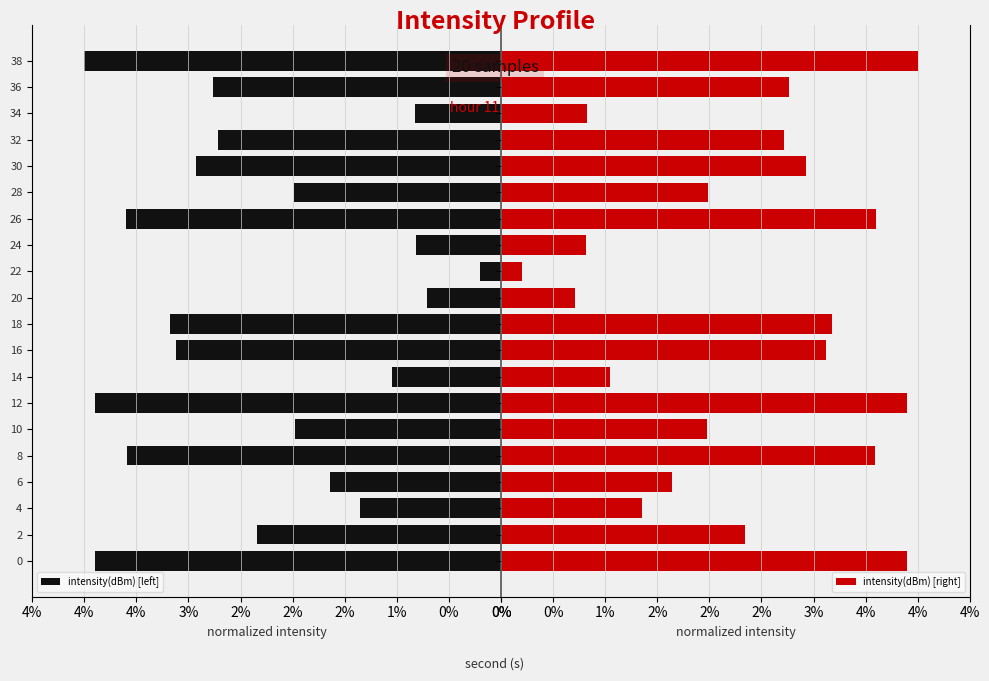

At 36, list the series in order from smallest to largest.

intensity(dBm) [left], intensity(dBm) [right]